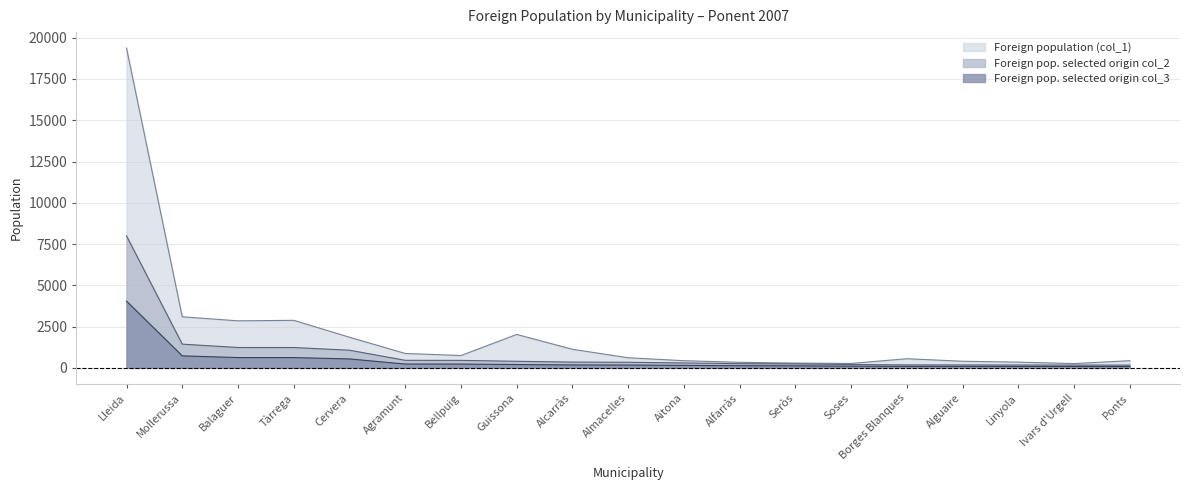

In Foreign population (col_1), how many points are lower than both neighbors (excluding endpoints)?

4